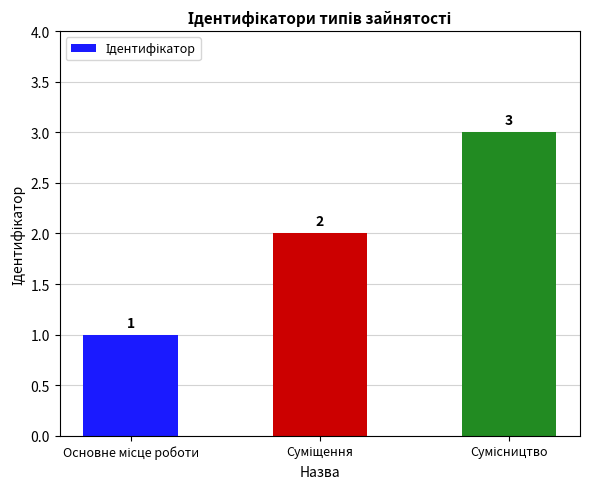

What is the value of the 1st bar from the left?

1